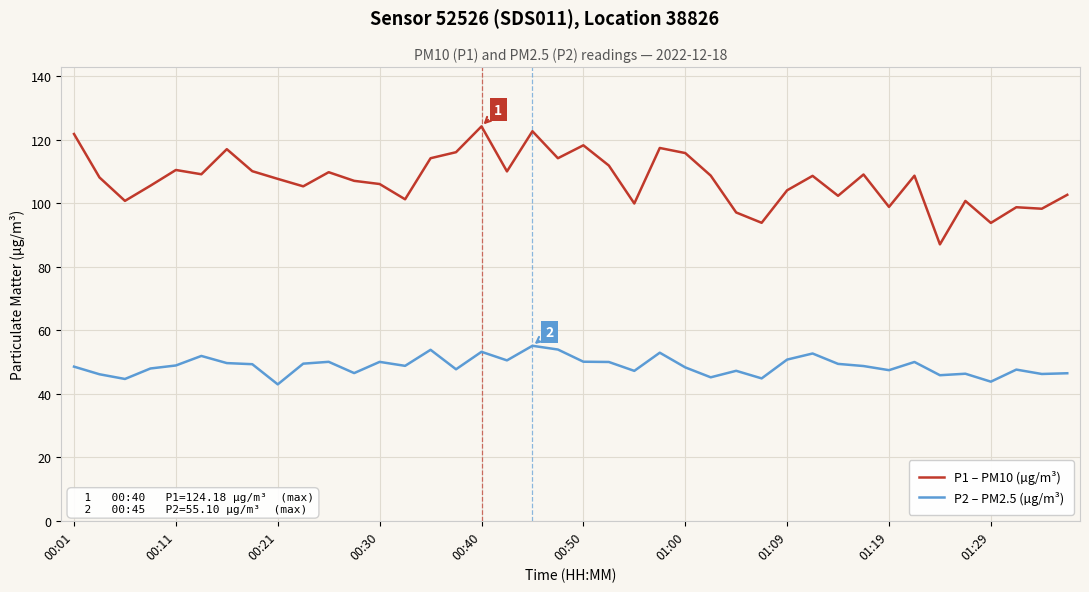

Rank the series by their average value, from highest to lowest.

P1 – PM10 (µg/m³), P2 – PM2.5 (µg/m³)